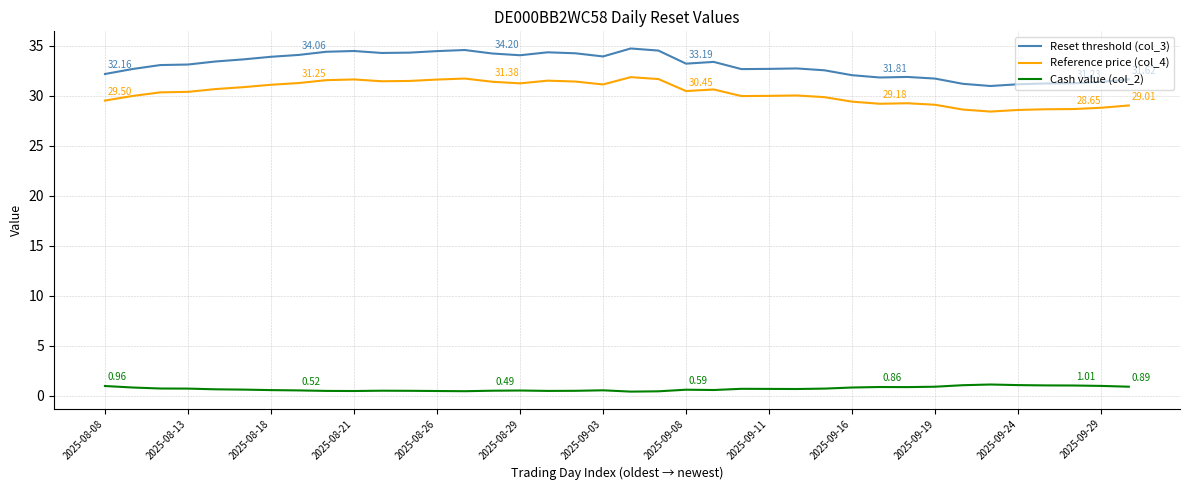

Rank the series by their maximum value, from lowest to highest.

Cash value (col_2), Reference price (col_4), Reset threshold (col_3)